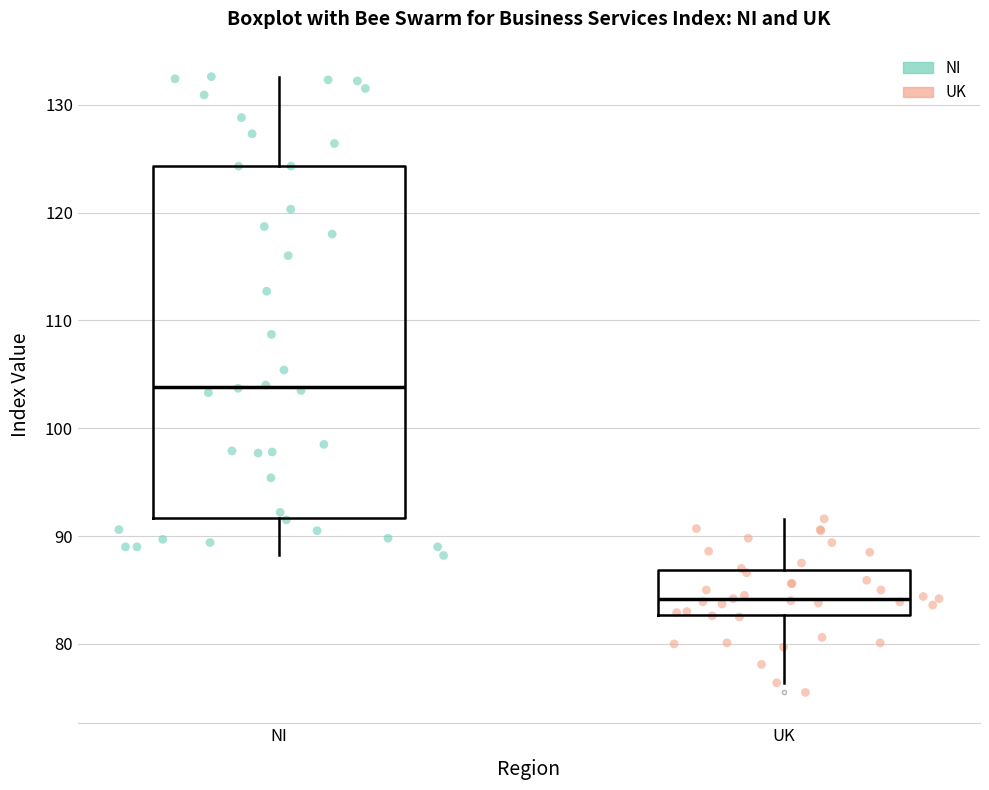

Reading left to right, read every box against the y-axis: the position of its median line, the range the box covers, and the ends of its whiskers. The values are not printed on the chart, so give them approximately, as read against the axis.

NI: median 104, box 92 to 124, whiskers 88 to 133
UK: median 84, box 83 to 87, whiskers 76 to 92